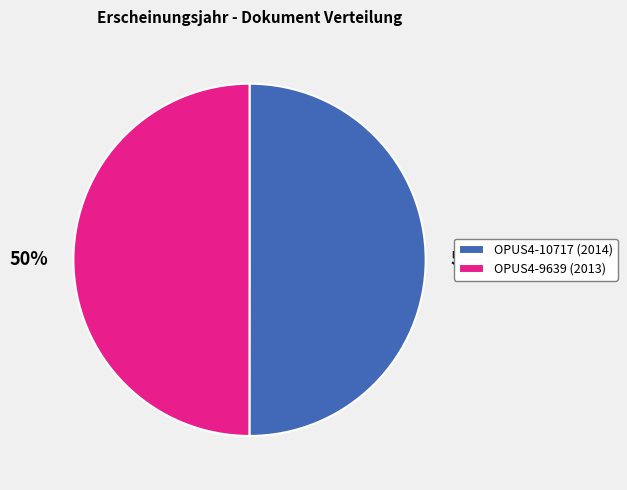

Is it true that OPUS4-9639 (2013) is 50% of the pie?

True